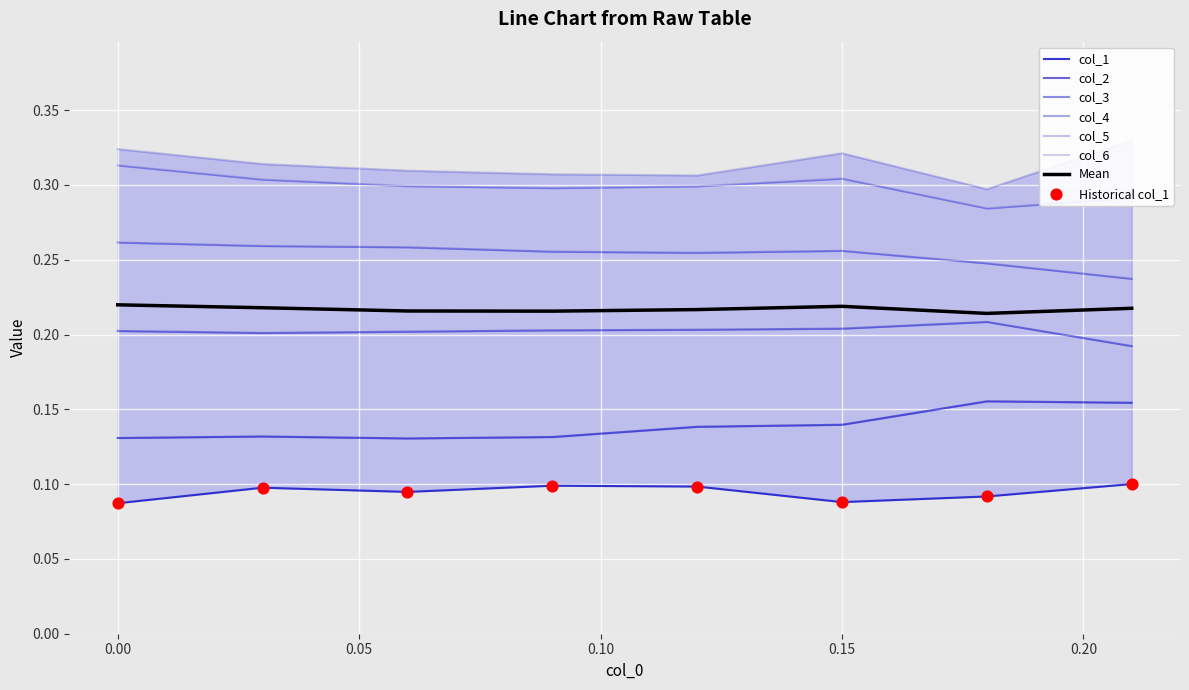

Which series has the largest total across all categories?

col_6